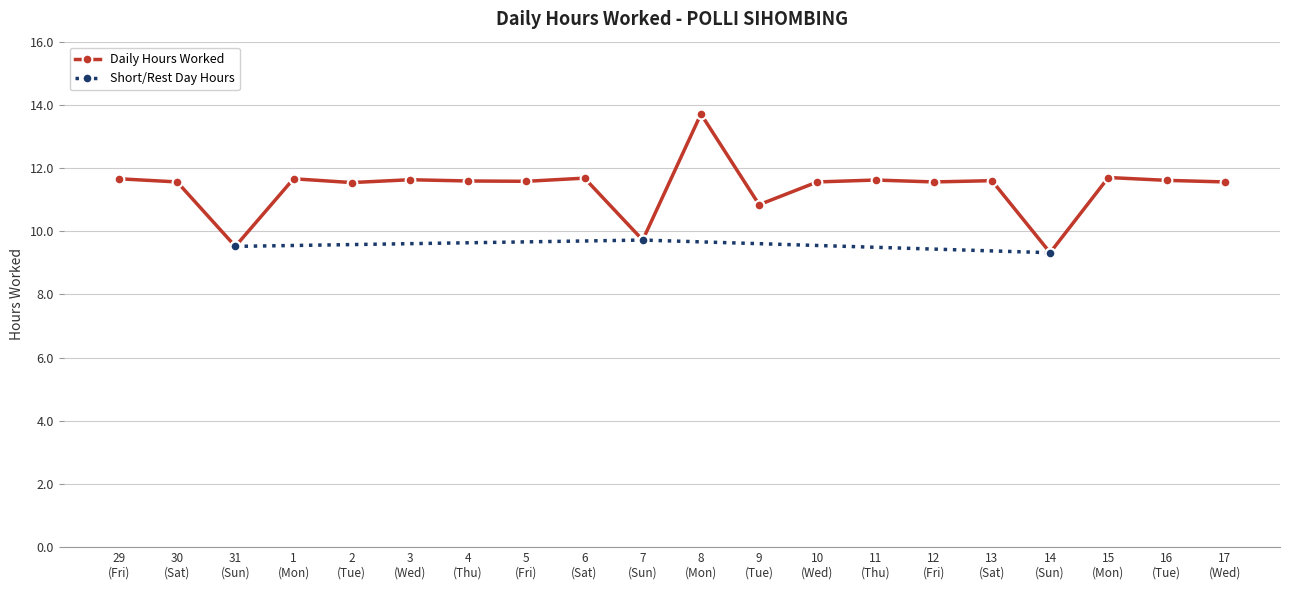

What is the lowest value of the Daily Hours Worked series?

9.3